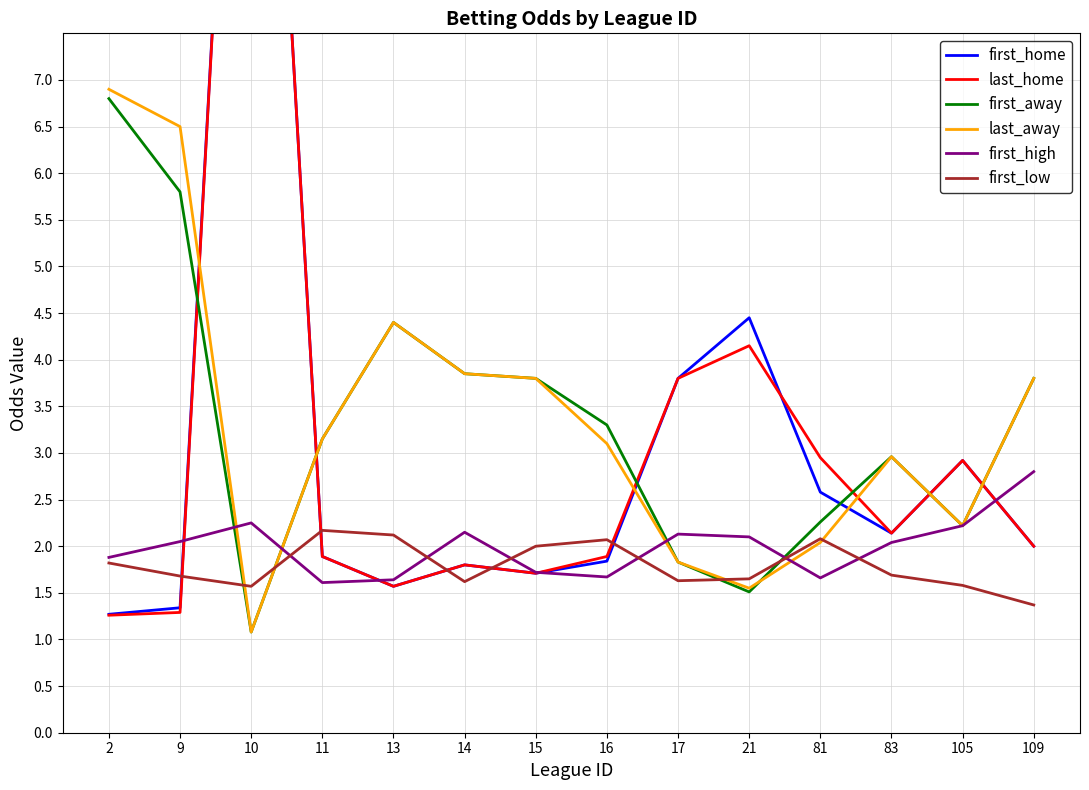

Reading left to right, transcribe all the data shown in this chart.

first_home: 2=1.3	9=1.3	10=15.0	11=1.9	13=1.6	14=1.8	15=1.7	16=1.8	17=3.8	21=4.5	81=2.6	83=2.1	105=2.9	109=2.0
last_home: 2=1.3	9=1.3	10=15.0	11=1.9	13=1.6	14=1.8	15=1.7	16=1.9	17=3.8	21=4.2	81=3.0	83=2.1	105=2.9	109=2.0
first_away: 2=6.8	9=5.8	10=1.1	11=3.1	13=4.4	14=3.9	15=3.8	16=3.3	17=1.8	21=1.5	81=2.3	83=3.0	105=2.2	109=3.8
last_away: 2=6.9	9=6.5	10=1.1	11=3.1	13=4.4	14=3.9	15=3.8	16=3.1	17=1.8	21=1.6	81=2.0	83=3.0	105=2.2	109=3.8
first_high: 2=1.9	9=2.0	10=2.2	11=1.6	13=1.6	14=2.1	15=1.7	16=1.7	17=2.1	21=2.1	81=1.7	83=2.0	105=2.2	109=2.8
first_low: 2=1.8	9=1.7	10=1.6	11=2.2	13=2.1	14=1.6	15=2.0	16=2.1	17=1.6	21=1.6	81=2.1	83=1.7	105=1.6	109=1.4